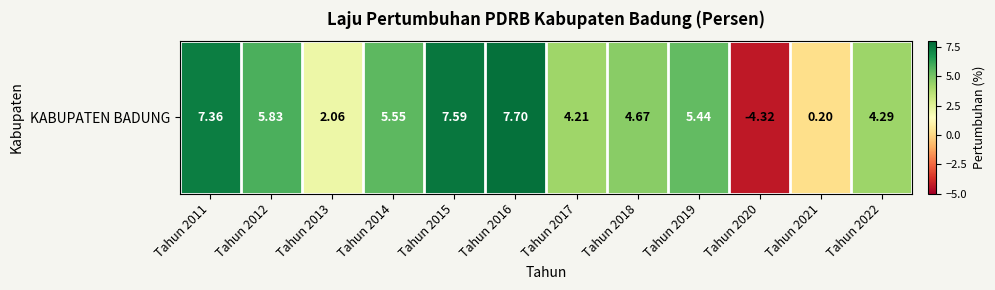

Reading right to left, extract all data points from this chart.

Tahun 2022=4.3	Tahun 2021=0.2	Tahun 2020=-4.3	Tahun 2019=5.4	Tahun 2018=4.7	Tahun 2017=4.2	Tahun 2016=7.7	Tahun 2015=7.6	Tahun 2014=5.5	Tahun 2013=2.1	Tahun 2012=5.8	Tahun 2011=7.4